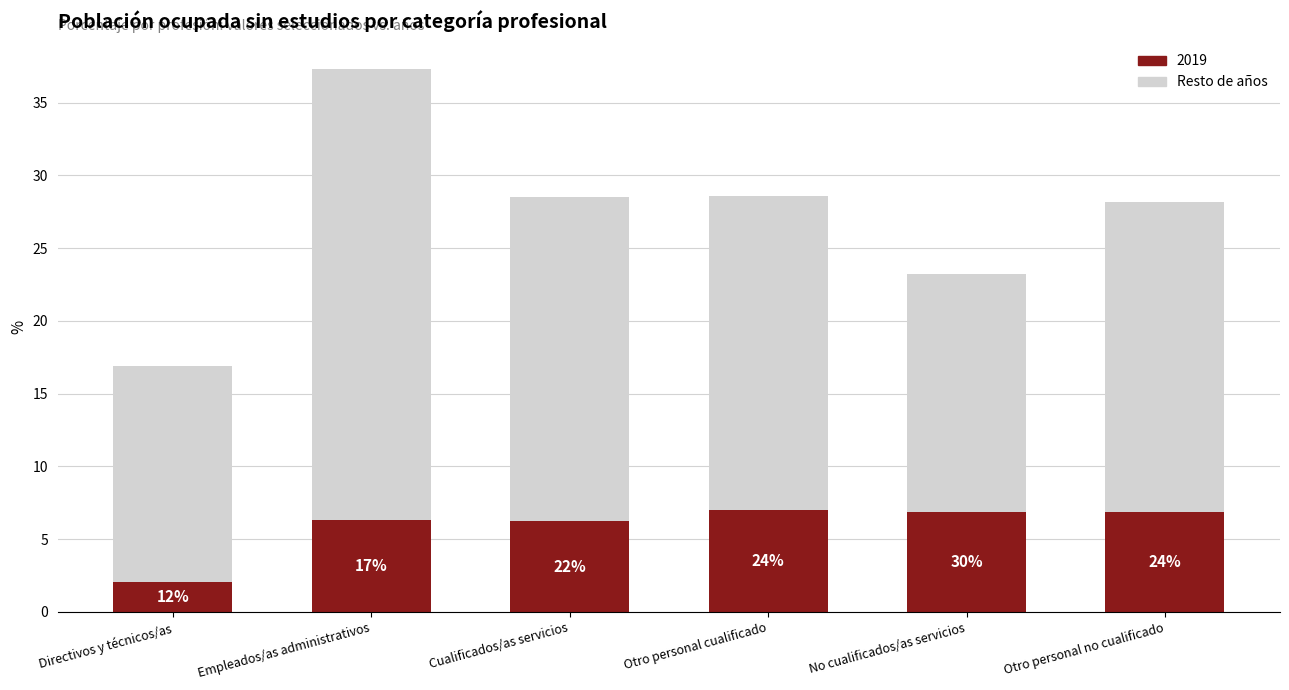

What is the label of the 2nd bar from the left?

Empleados/as administrativos